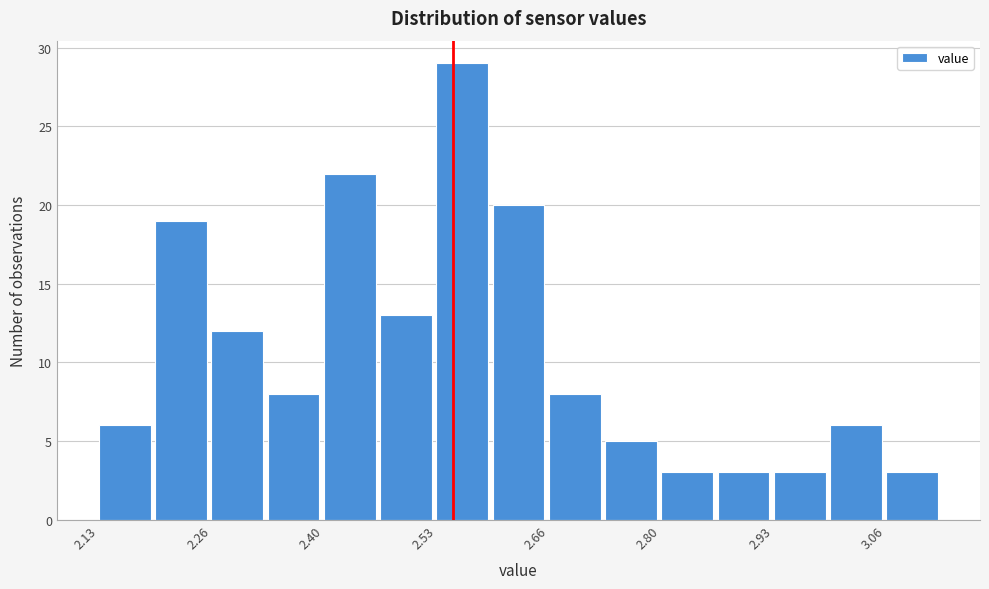

Read against the x-axis, roughly where is the centre of the tallest bar?

2.56